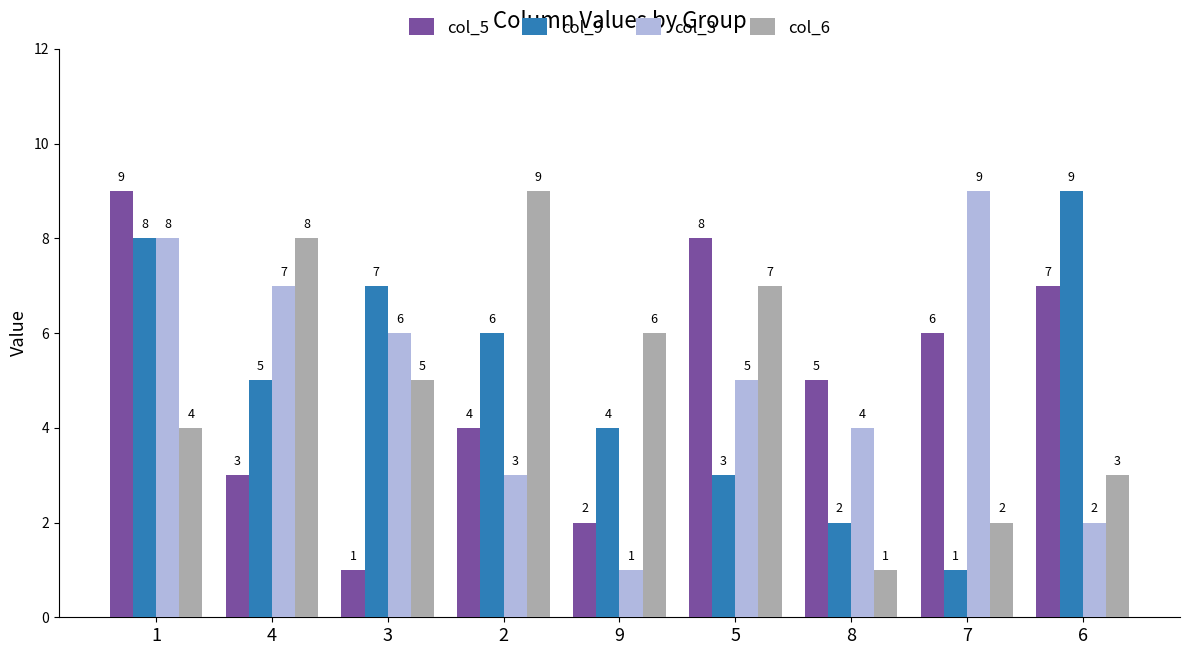

How many data points in col_9 are less than 5?

4